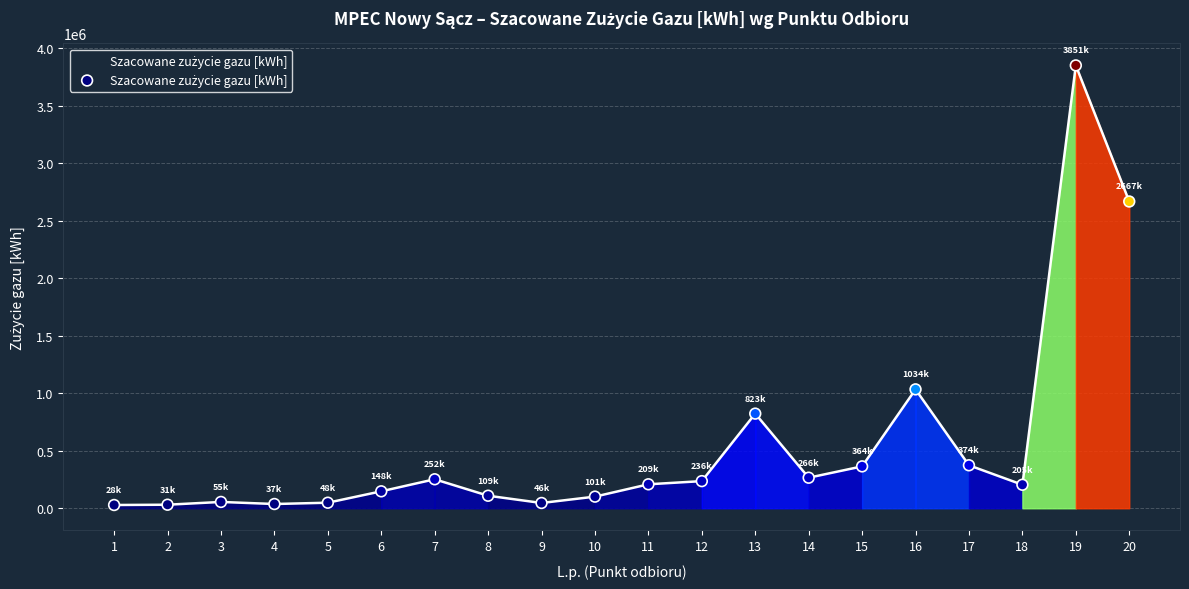

Which has a higher value, 8 or 6?

6